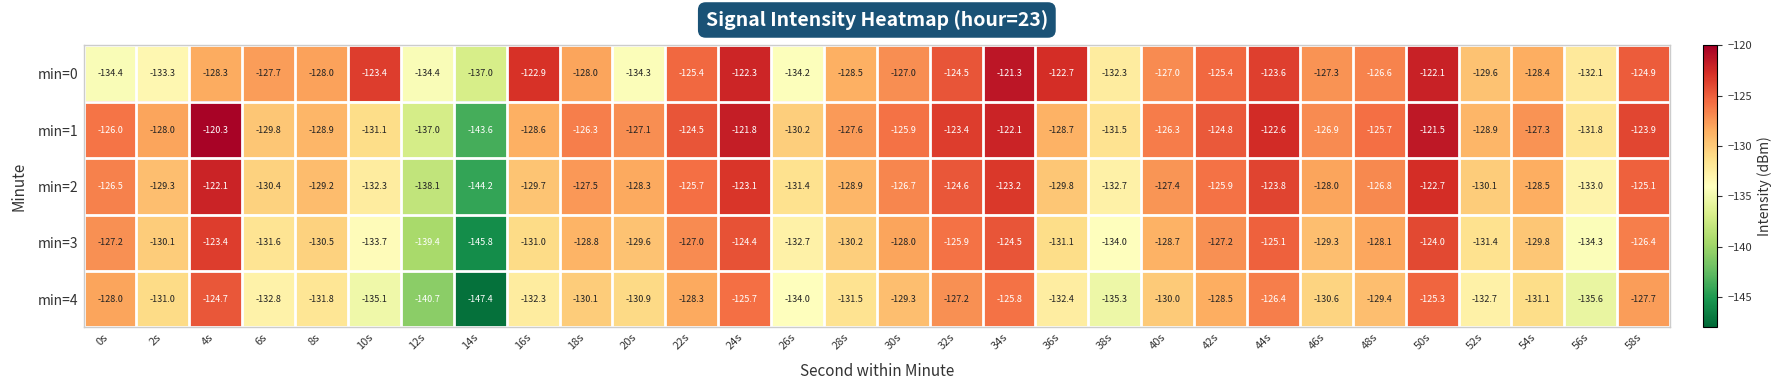

What is the smallest value displayed?

-147.4